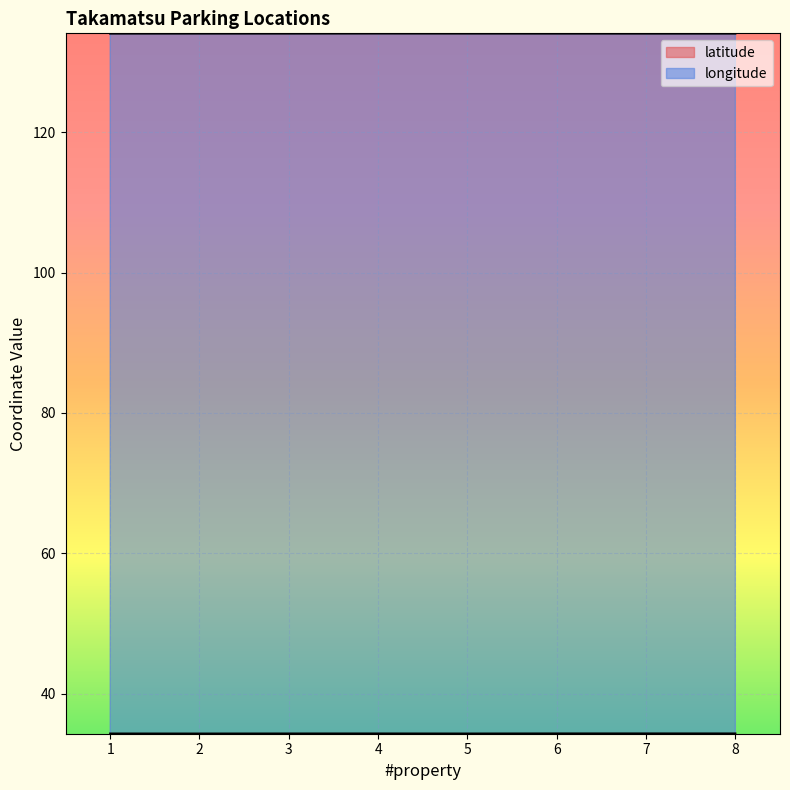

True or false: longitude and latitude cross at least once.

False